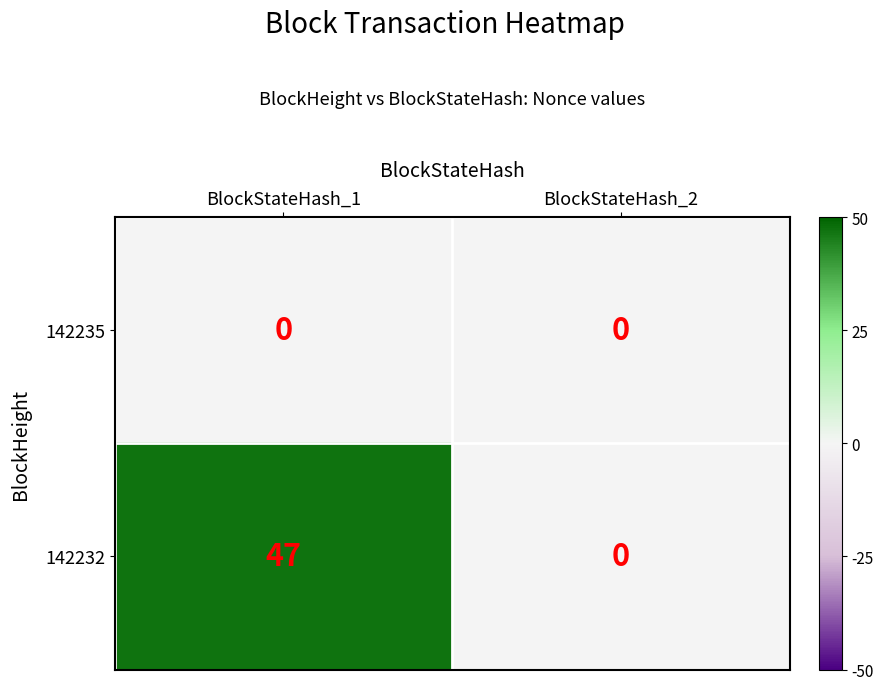

List the series in order of their overall mean, highest first.

142232, 142235